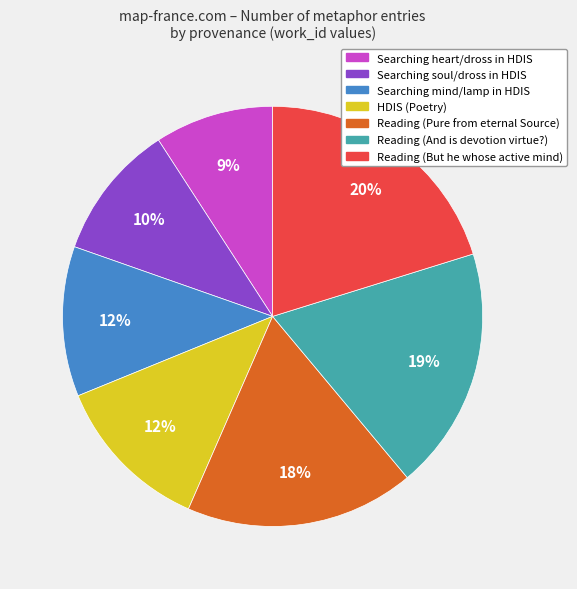

To the nearest percent, what is the difference between the largest and smallest slice percentages?

11%